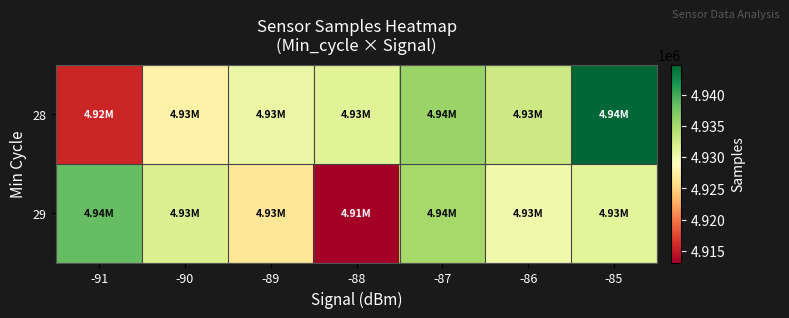

Between -88 and -86, which series saw the biggest shift?

29